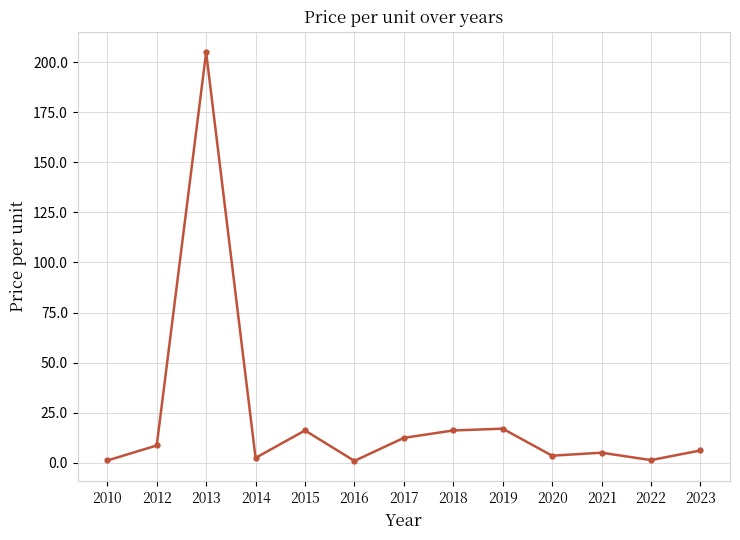

At which category does the data reach its first local peak?

2013